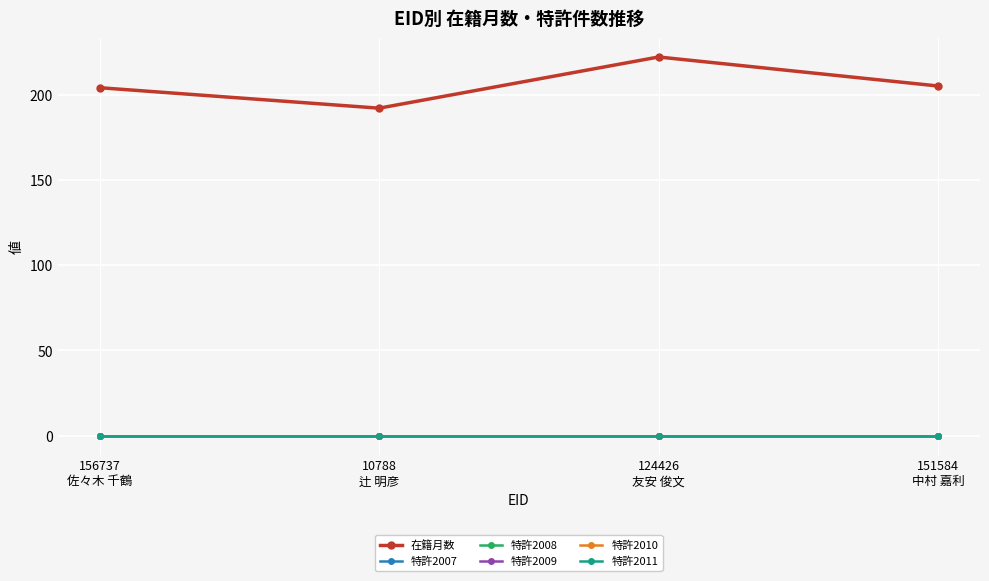

Is this an area chart (filled region under the line)?

No